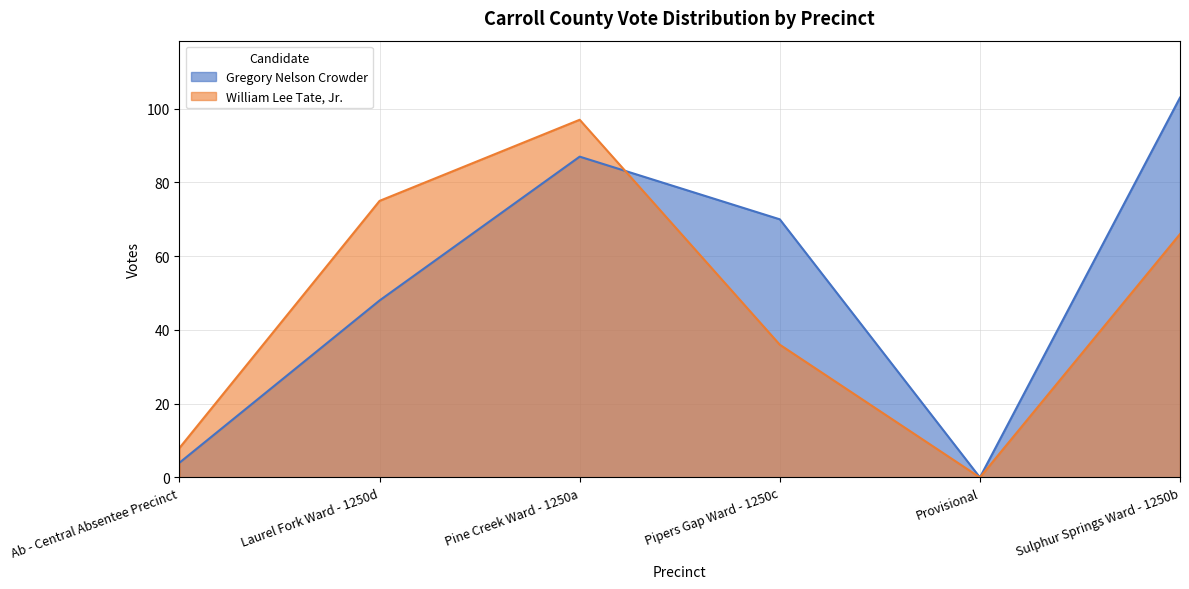

What are all the series names shown in the legend?

Gregory Nelson Crowder, William Lee Tate, Jr.